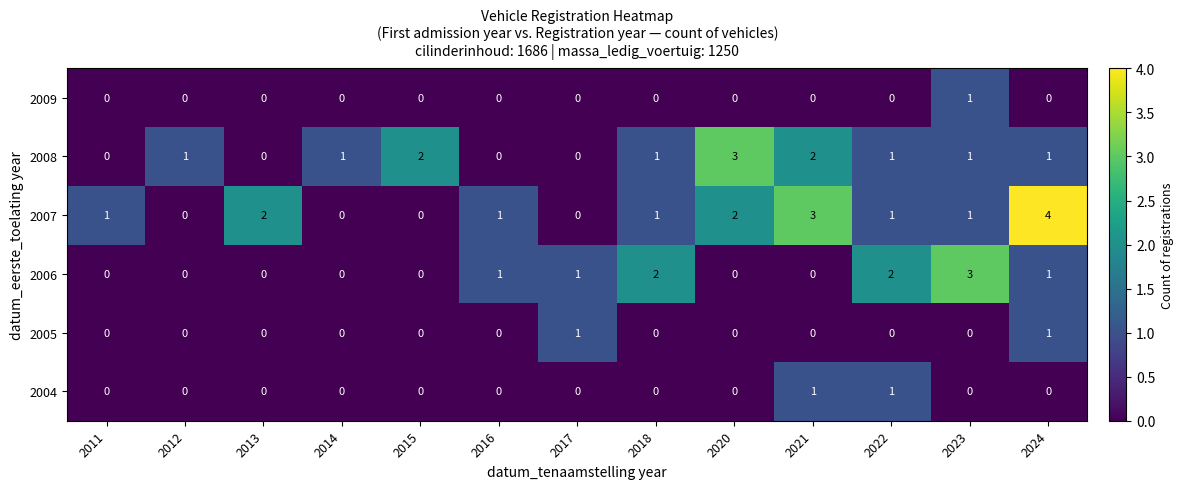

Which series changed the most between 2014 and 2024?

2007